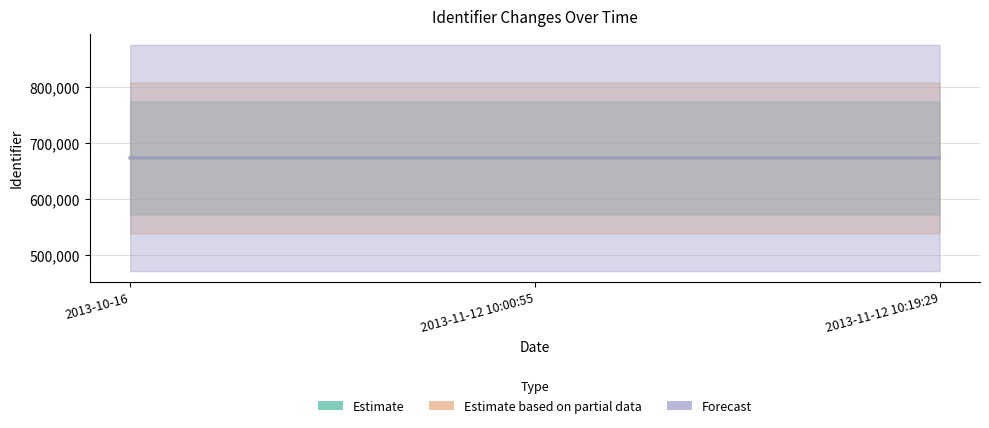

Between 2013-10-16 and 2013-11-12 10:19:29, which is larger?

2013-11-12 10:19:29